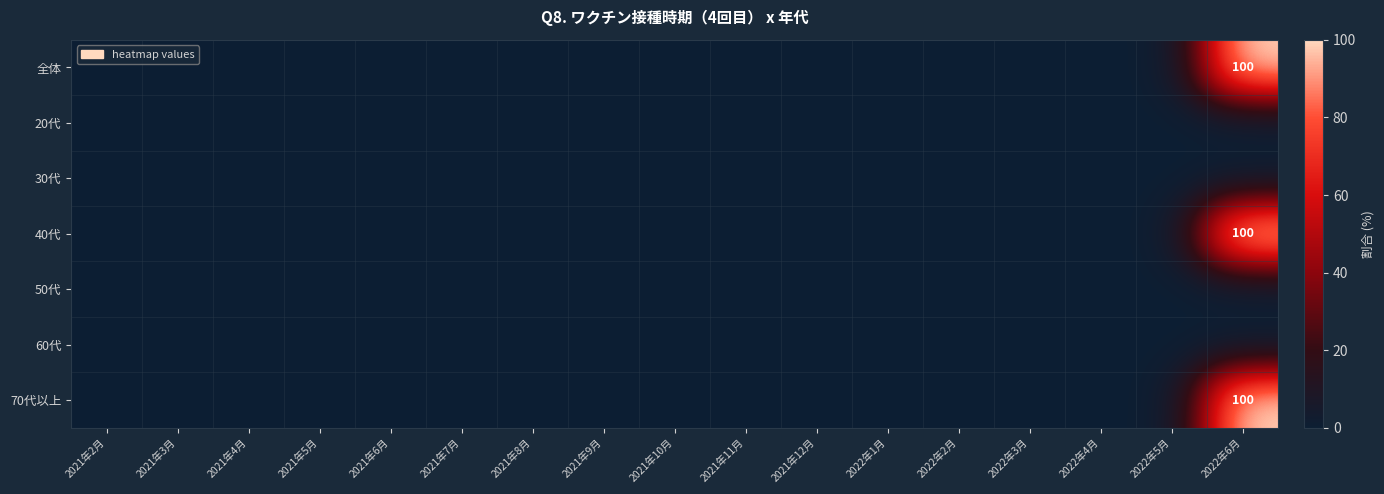

At 2022年3月, list the series in order from smallest to largest.

全体, 20代, 30代, 40代, 50代, 60代, 70代以上